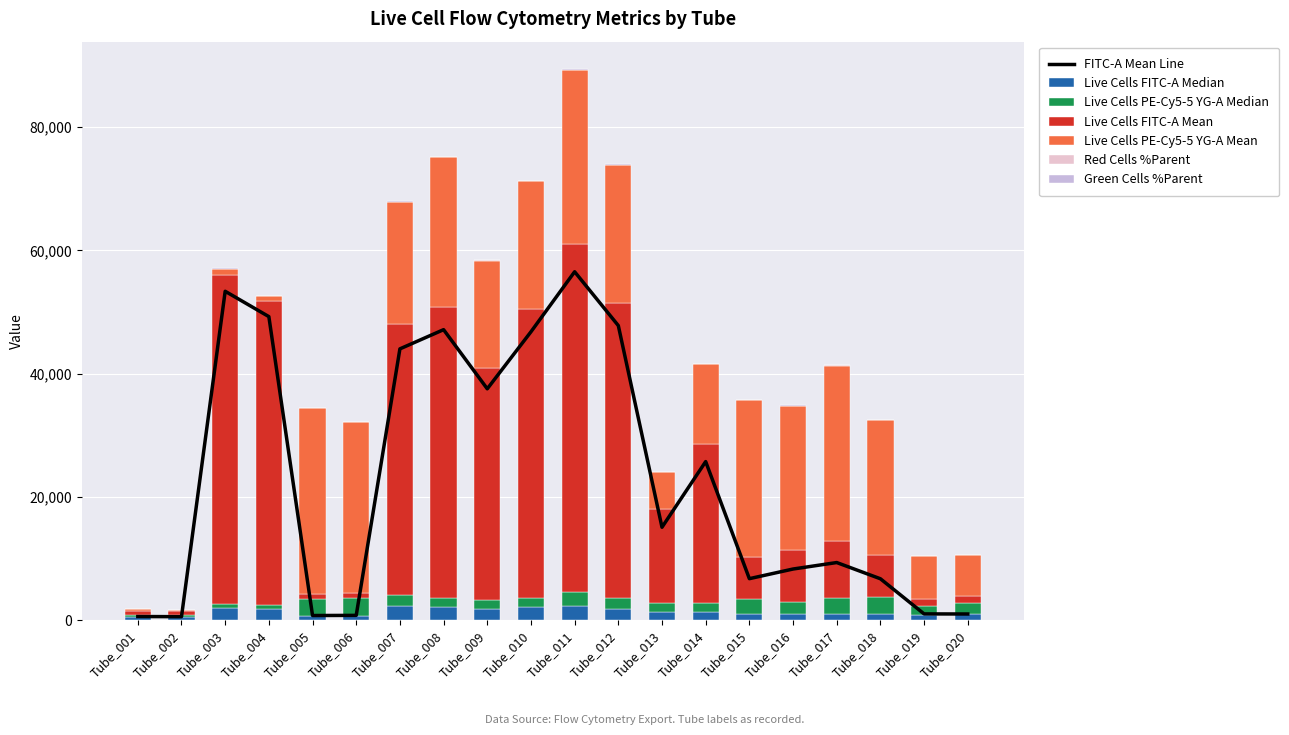

Rank the categories by Red Cells %Parent value from lowest to highest.

Tube_002, Tube_001, Tube_004, Tube_003, Tube_013, Tube_019, Tube_014, Tube_020, Tube_009, Tube_007, Tube_008, Tube_010, Tube_012, Tube_011, Tube_016, Tube_018, Tube_017, Tube_005, Tube_015, Tube_006